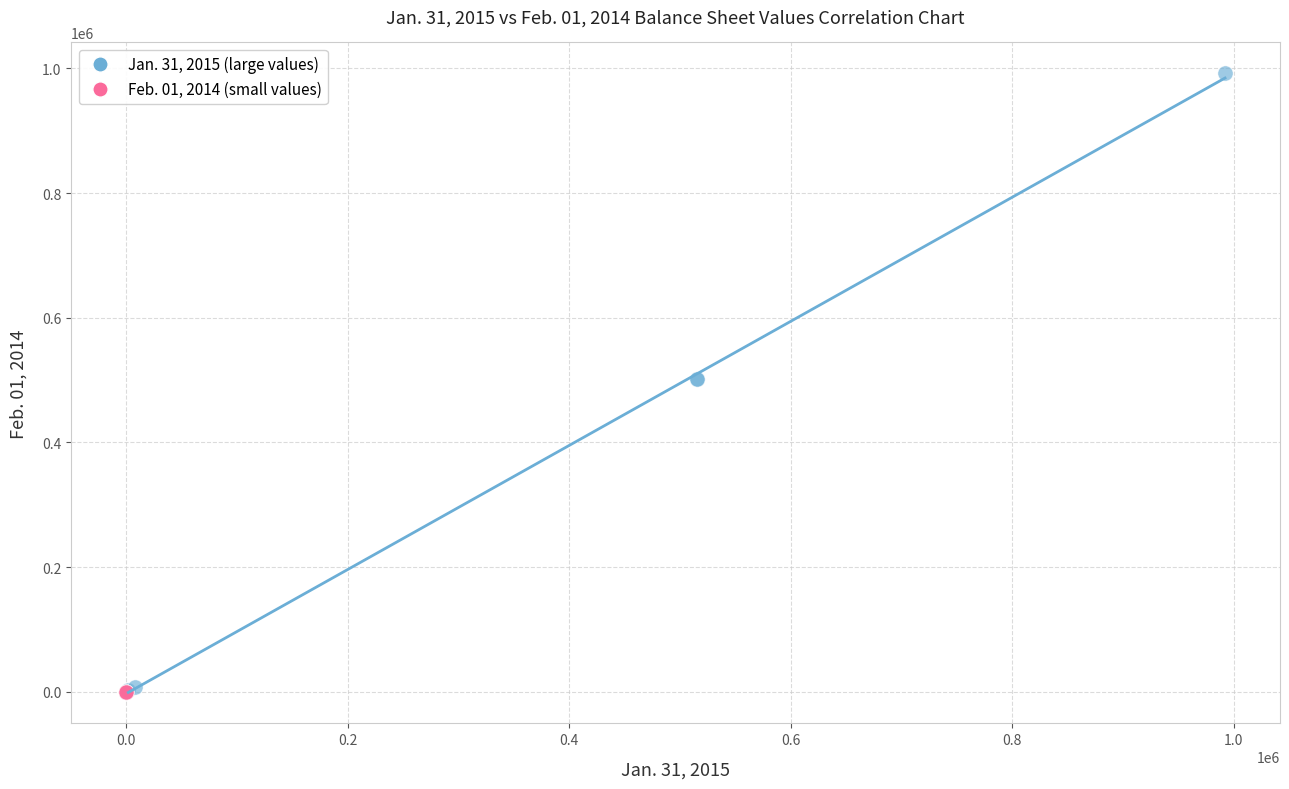

Which series reaches the maximum Y coordinate?

Jan. 31, 2015 (large values)